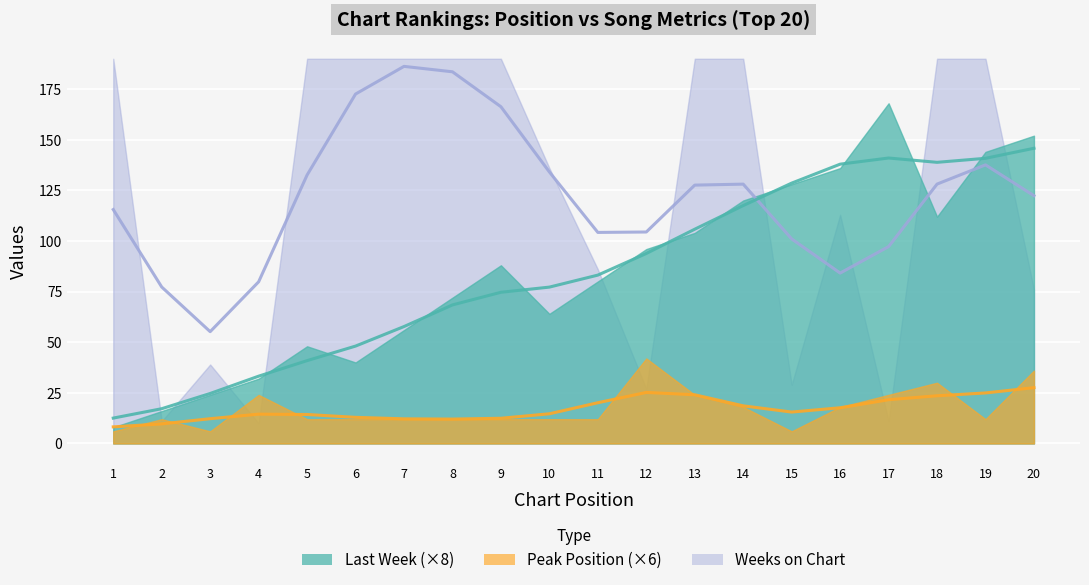

Read the Last Week value at 16.

17